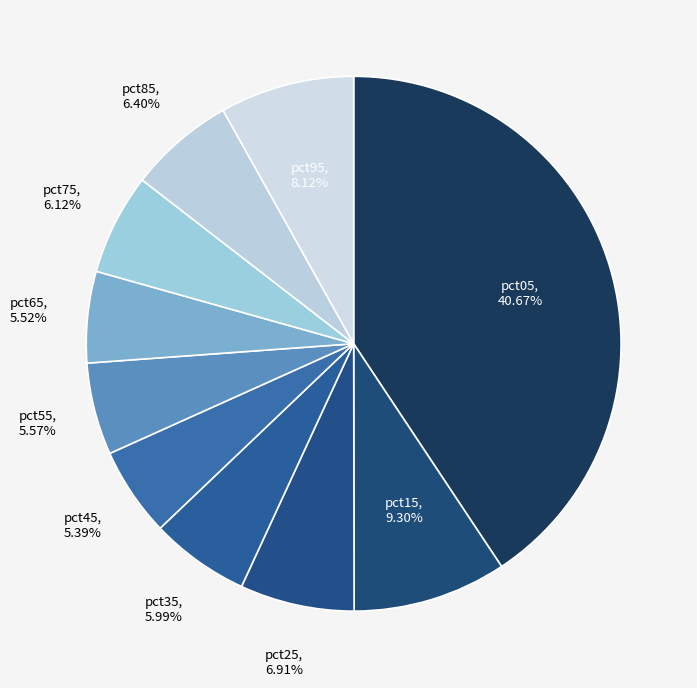

Count the number of slices in the pie.

10